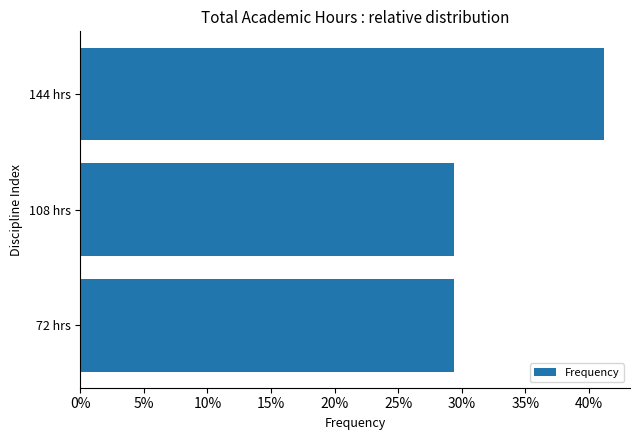

What is the sum of the values at 108 hrs and 72 hrs?

58.8